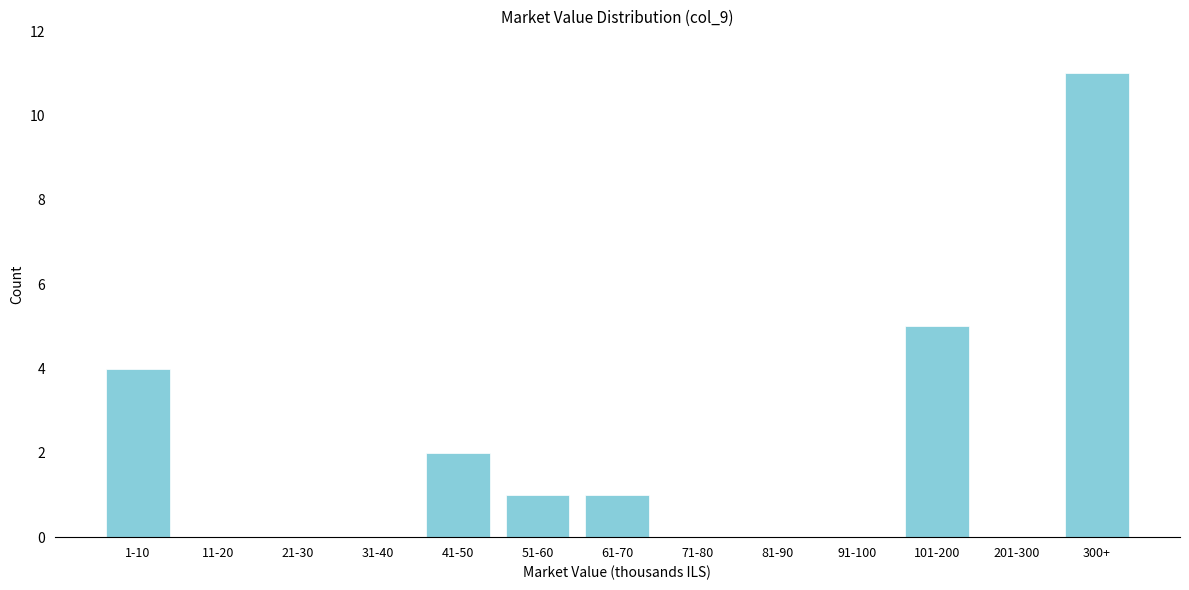

Reading left to right, extract all data points from this chart.

1-10=4	11-20=0	21-30=0	31-40=0	41-50=2	51-60=1	61-70=1	71-80=0	81-90=0	91-100=0	101-200=5	201-300=0	300+=11